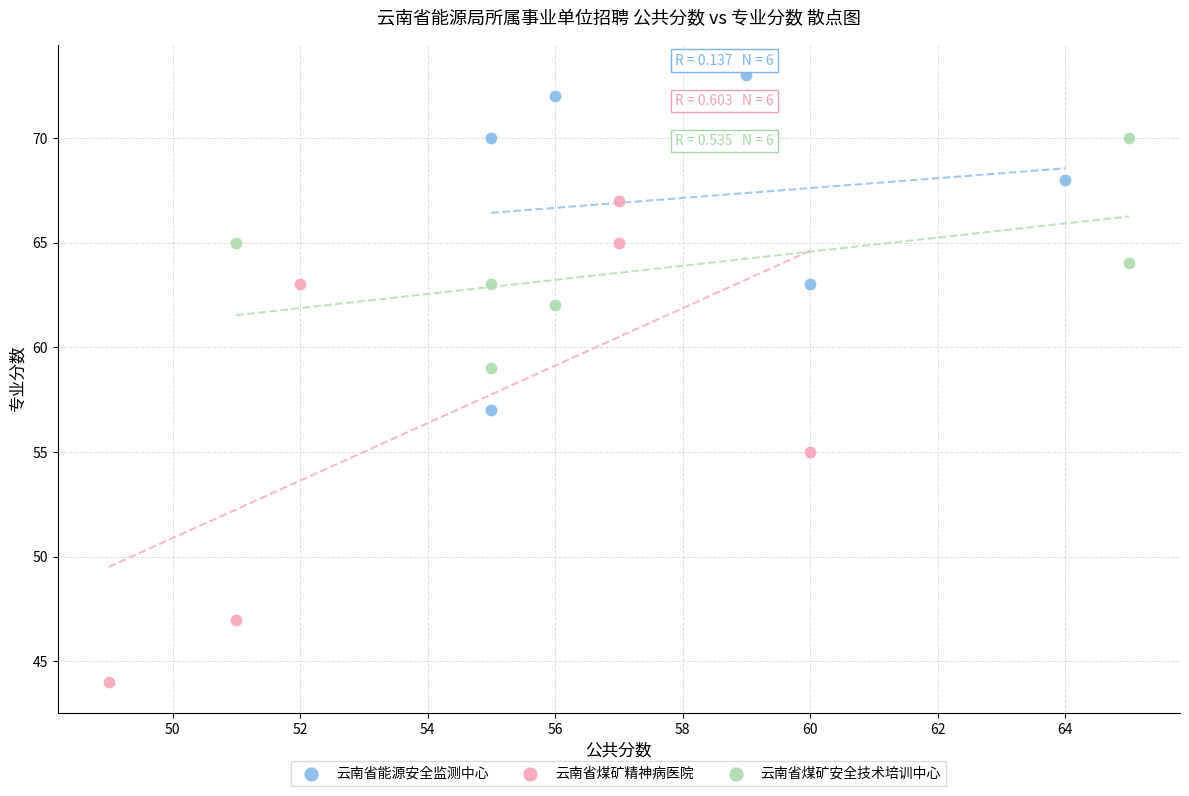

Which series has the widest spread of Y values?

云南省煤矿精神病医院